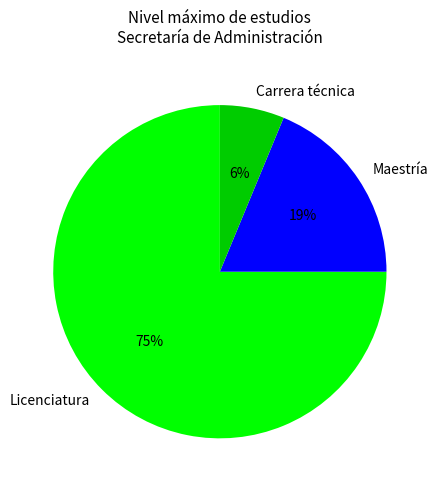

Which category has the biggest portion of the pie?

Licenciatura